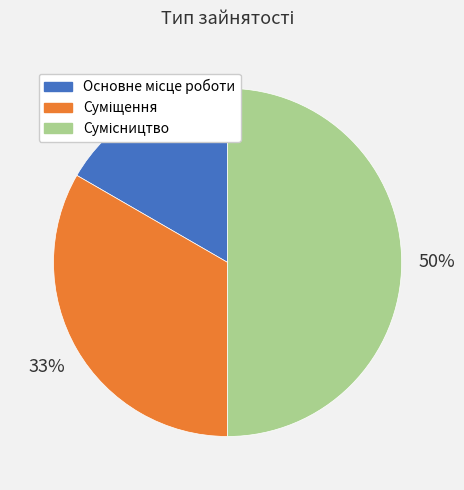

To the nearest percent, what is the difference between the largest and smallest slice percentages?

33%